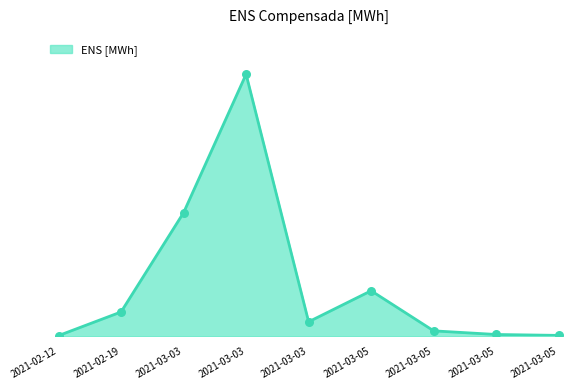

Which has a higher value, 2021-03-05 or 2021-03-05?

2021-03-05